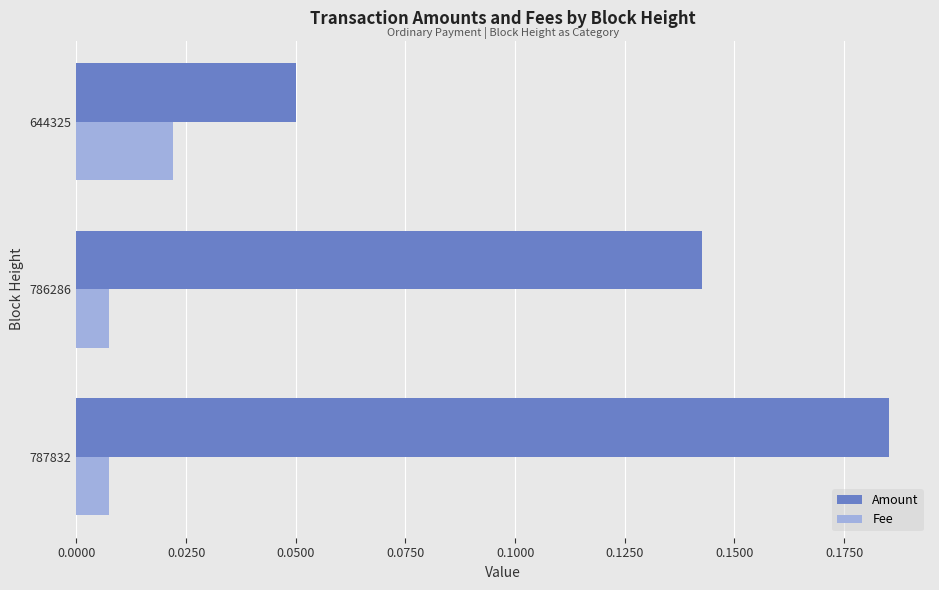

Rank the categories by Amount value from highest to lowest.

787832, 786286, 644325